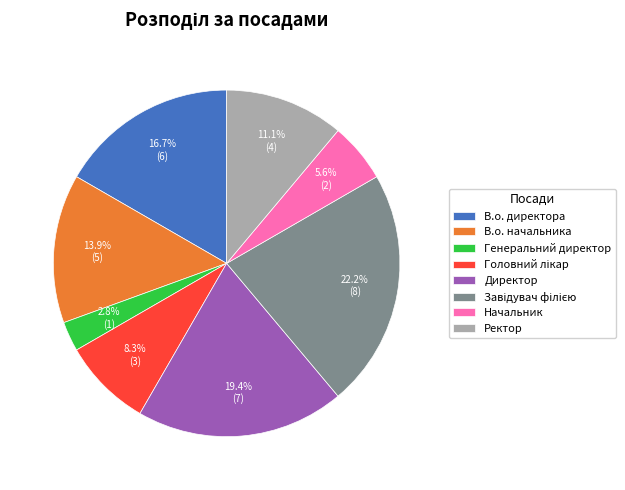

Which slice is the smallest?

Генеральний директор